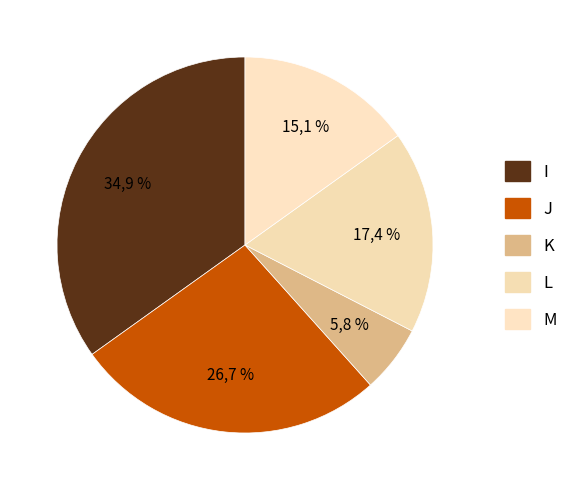

Do K and J together represent more than half of the pie?

No